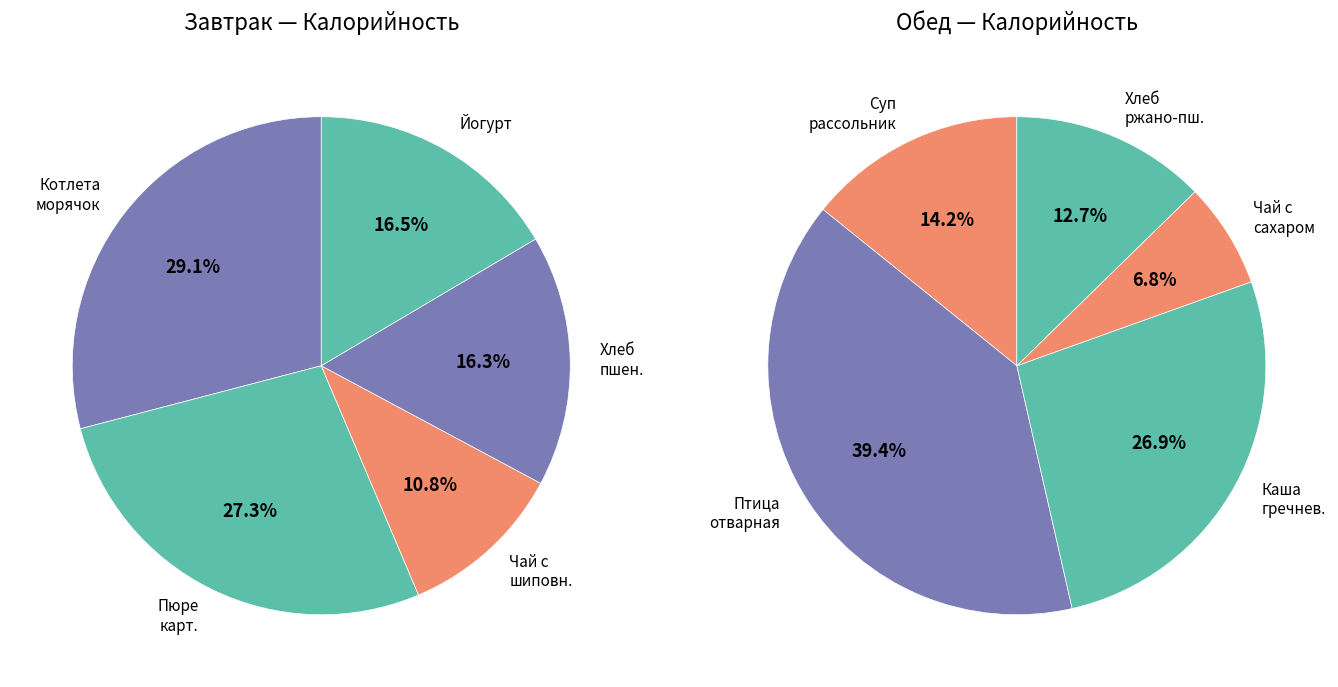

Is there any slice that represents more than half of the pie?

No